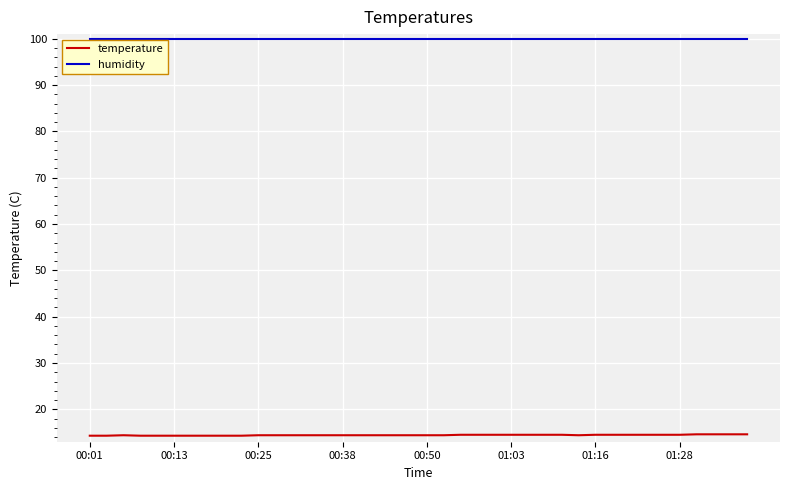

List the series in order of their peak value, highest first.

humidity, temperature